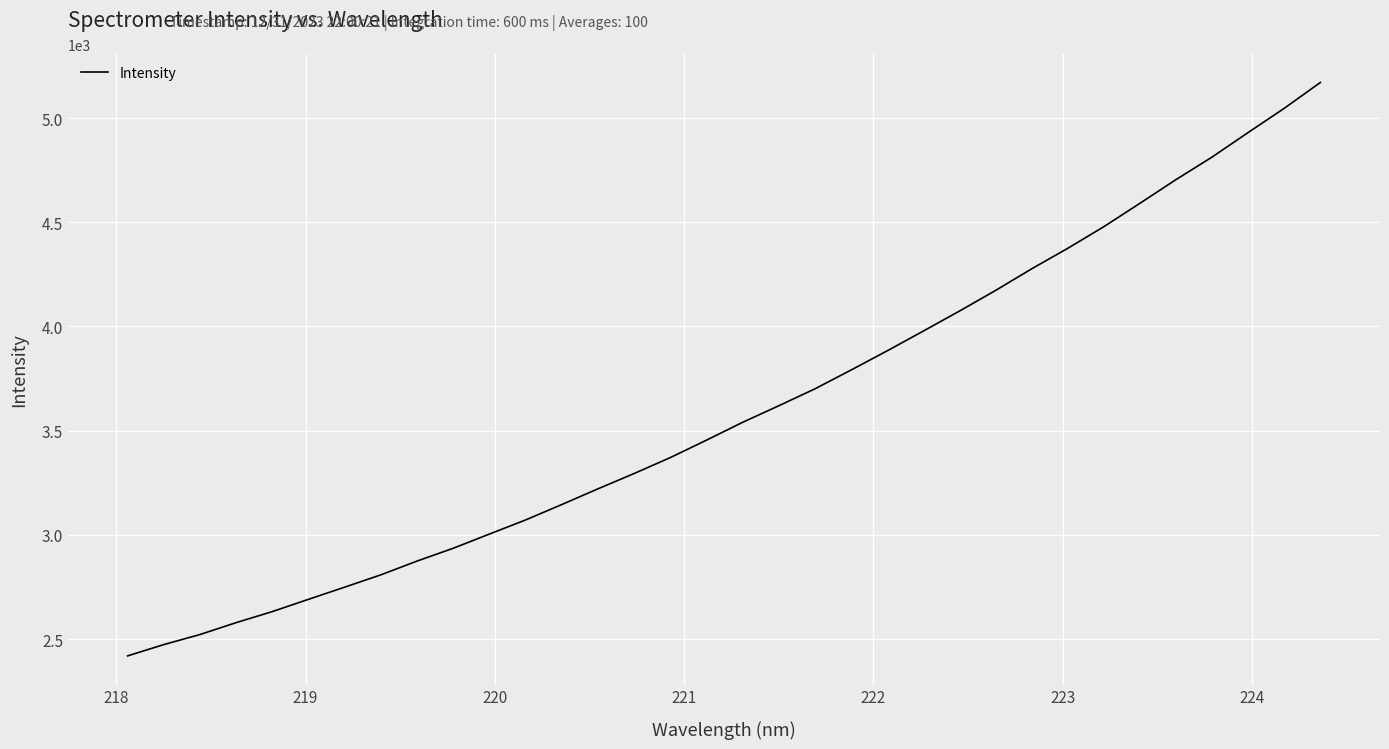

What is the maximum value shown in the chart?

5170.7